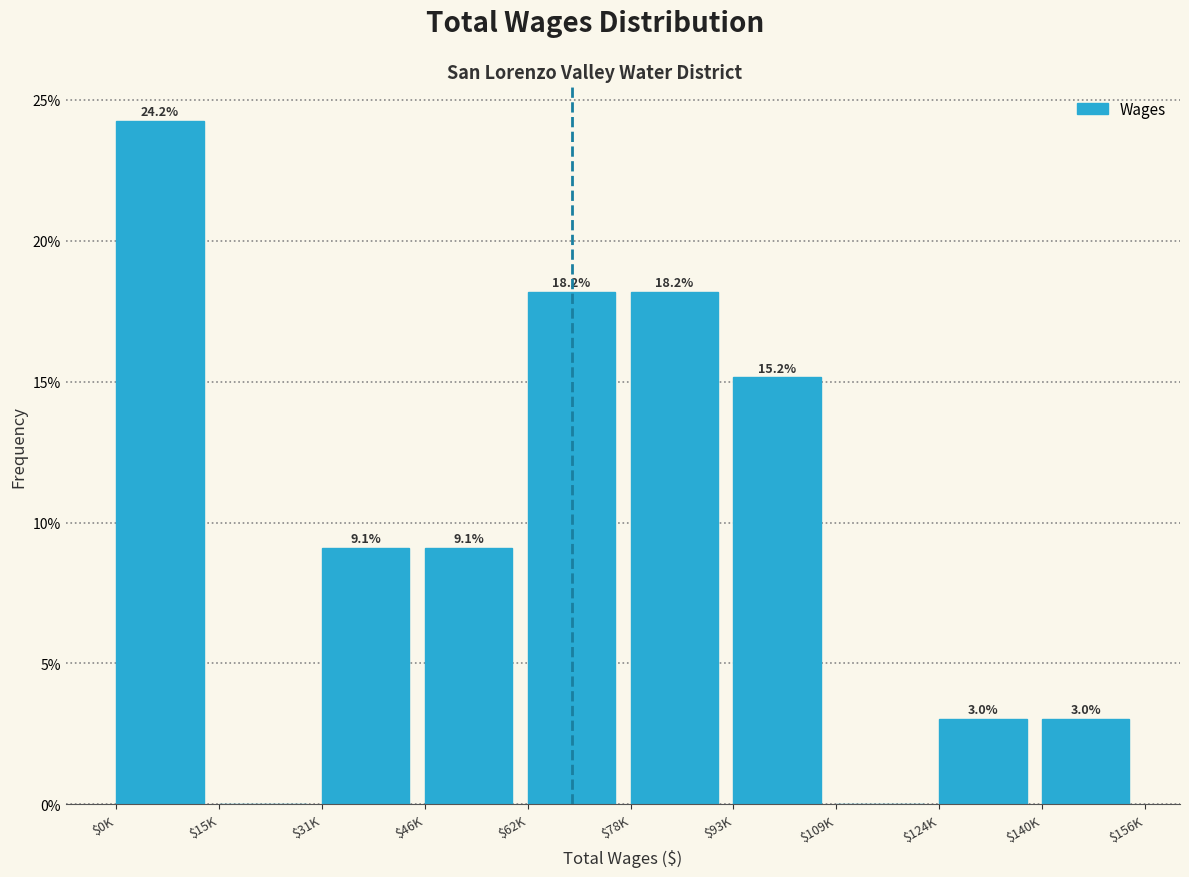

What is the sum of all values?

100.0